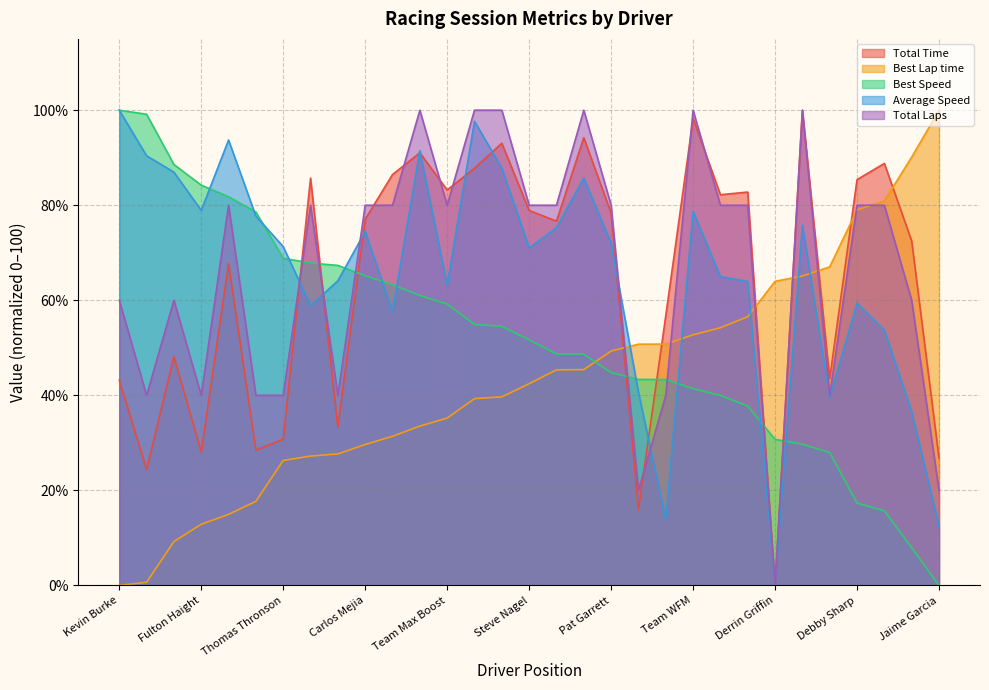

What are all the series names shown in the legend?

Total Time, Best Lap time, Best Speed, Average Speed, Total Laps